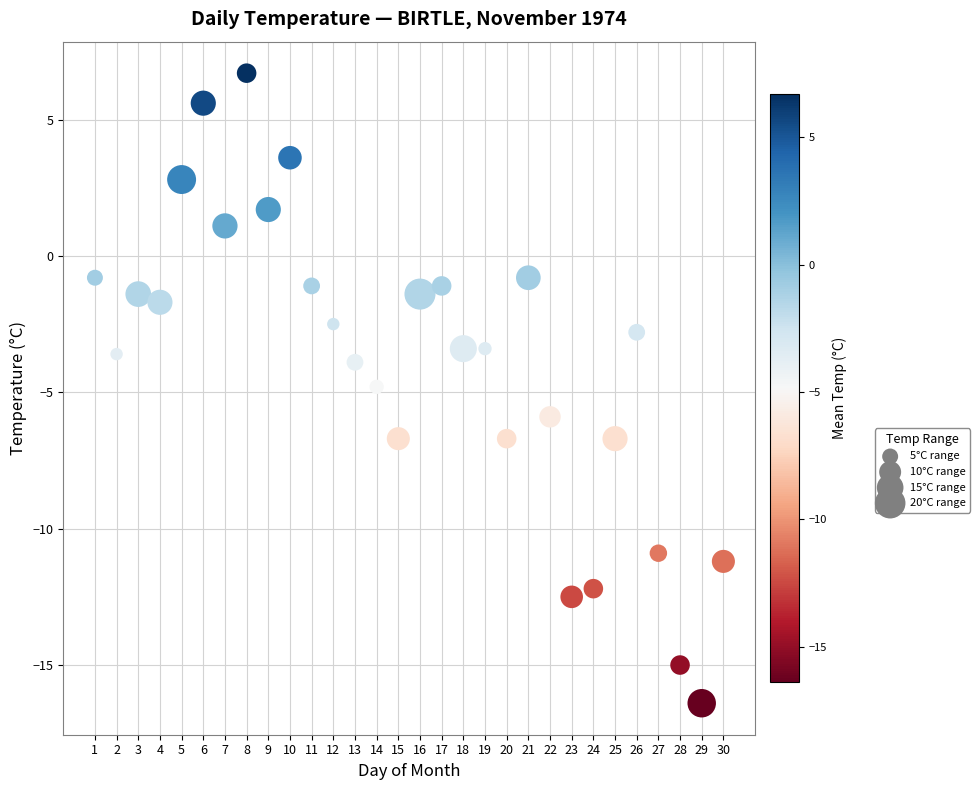

What is the range of X values (max minus min)?

29.0